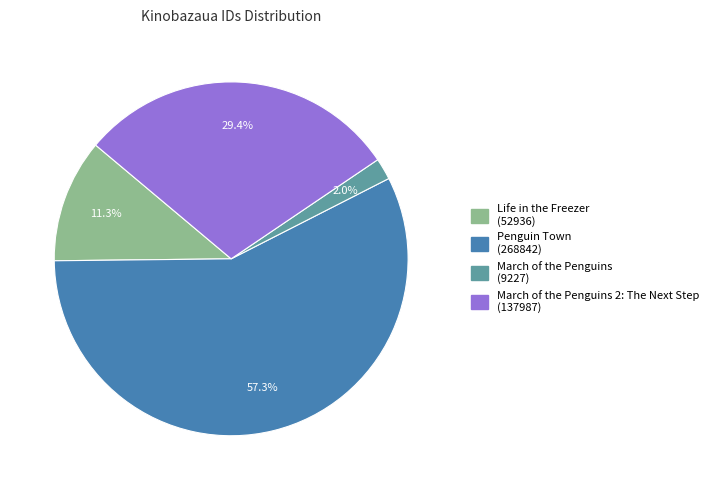

Count the number of slices in the pie.

4